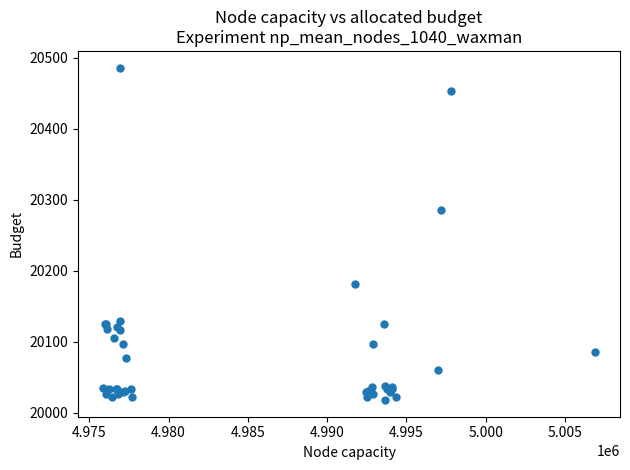

What Y value in the scatter plot is closest to 20252?

20285